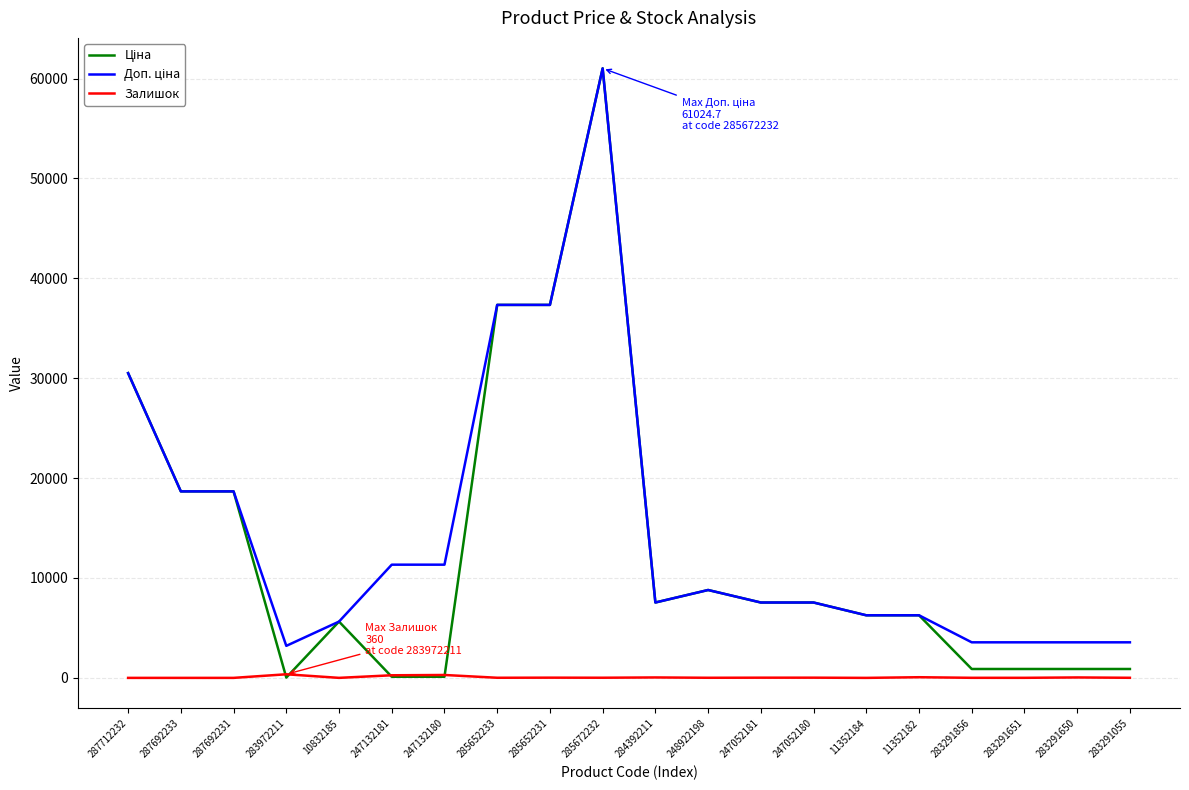

Does the chart display data point markers on the line(s)?

No